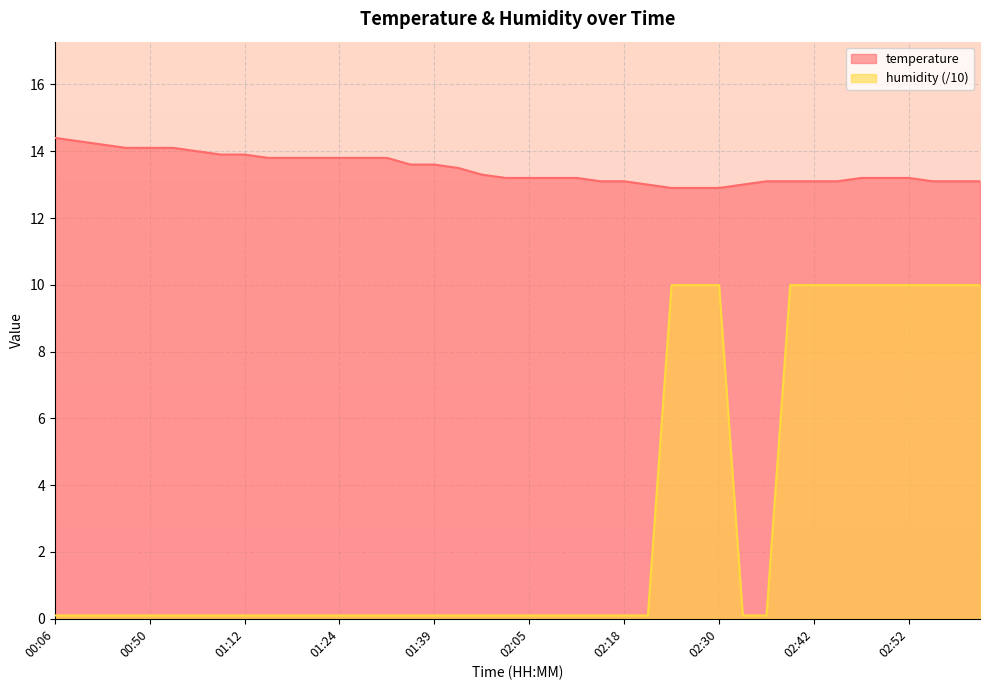

At 02:40, list the series in order from largest to smallest.

temperature, humidity